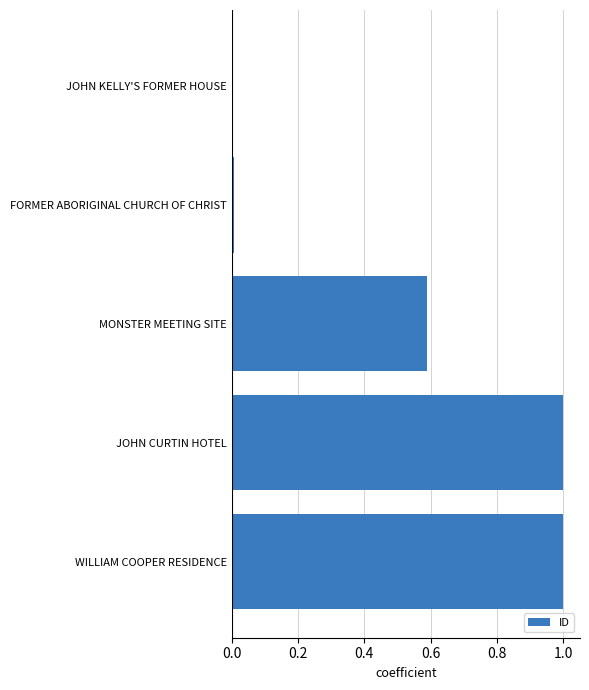

What is the sum of all values?

2.6